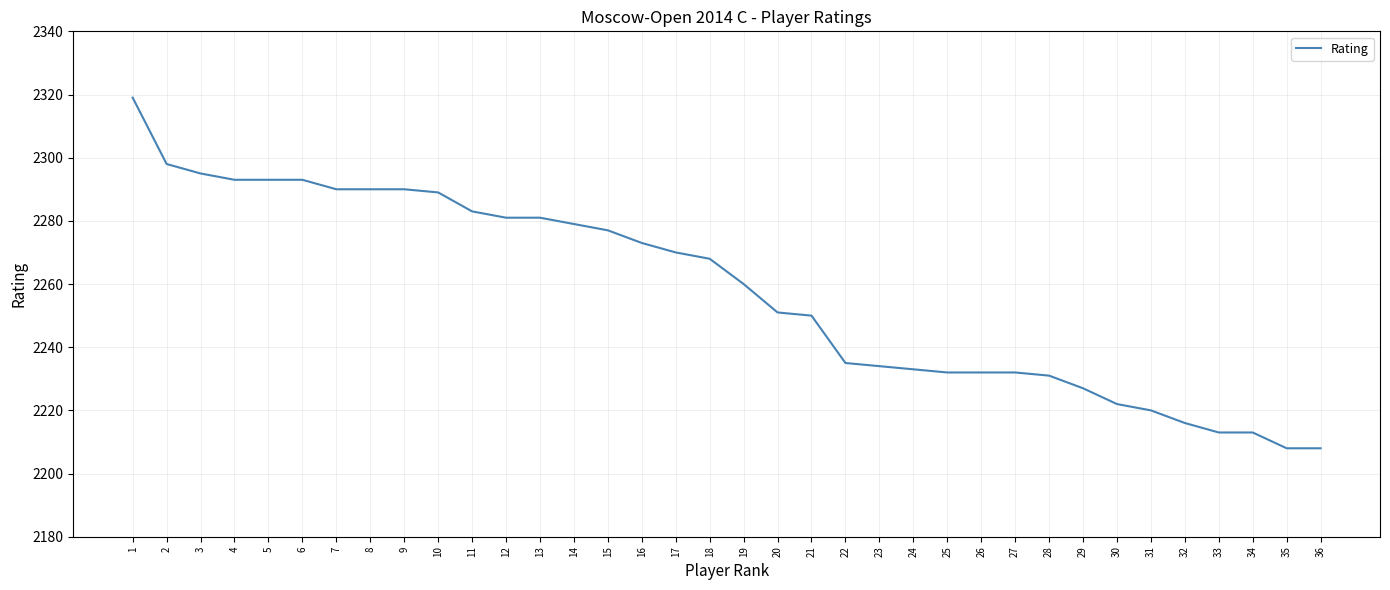

Between 7 and 6, which is larger?

6